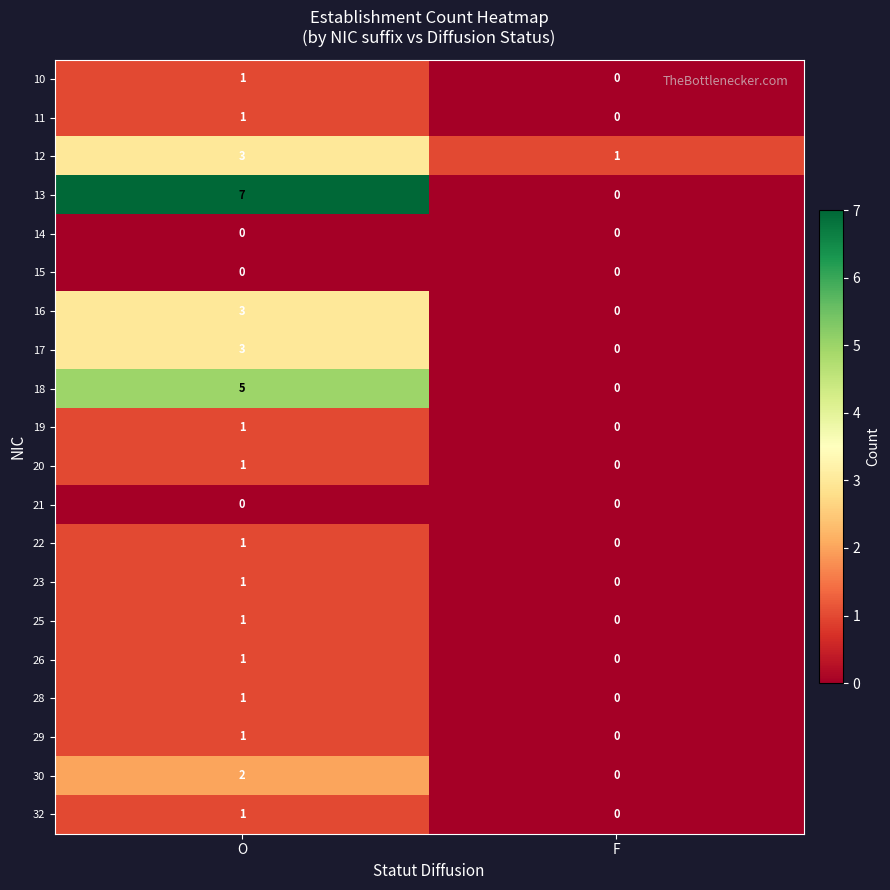

Rank the categories by 23 value from highest to lowest.

O, F